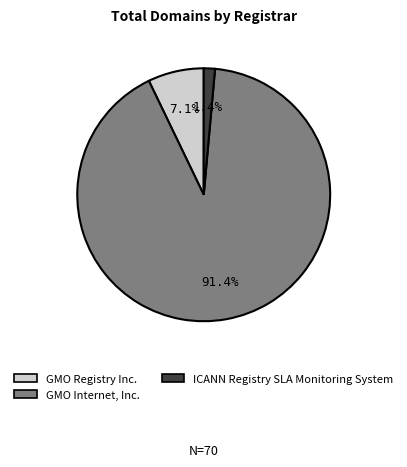

Count the number of slices in the pie.

3